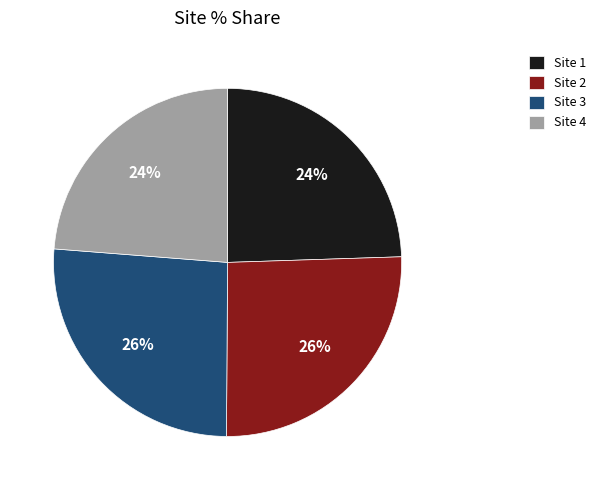

To the nearest percent, what is the difference between the Site 2 and Site 4 slice percentages?

2%